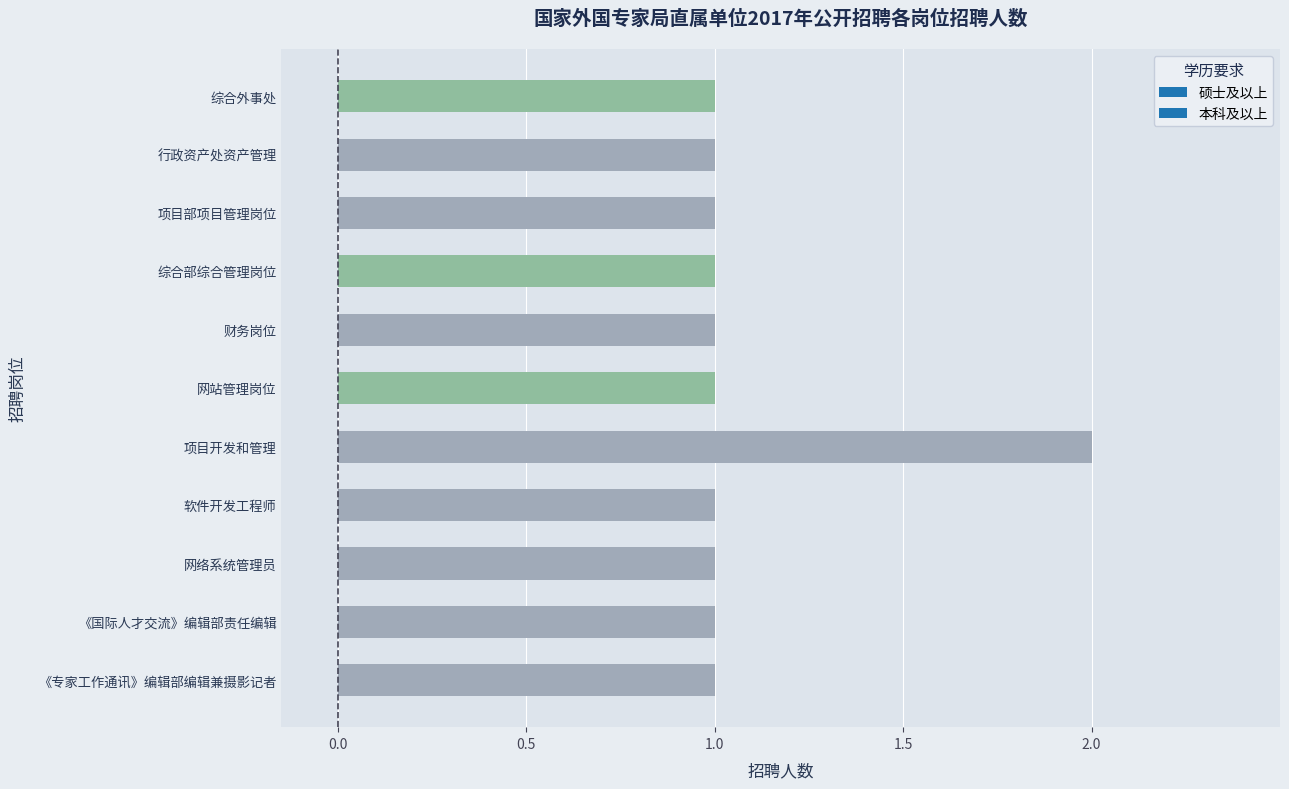

What is the label of the 11th bar from the bottom?

综合外事处